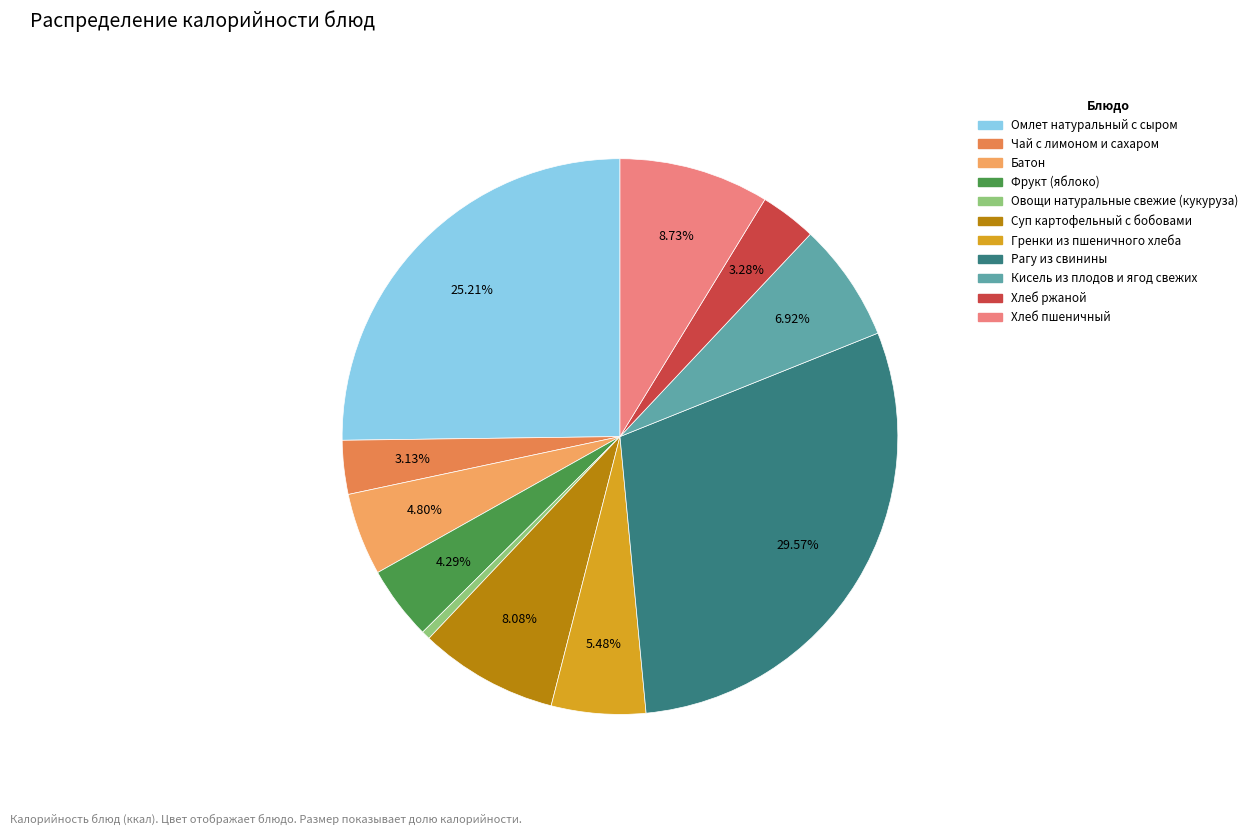

Count the number of slices in the pie.

11